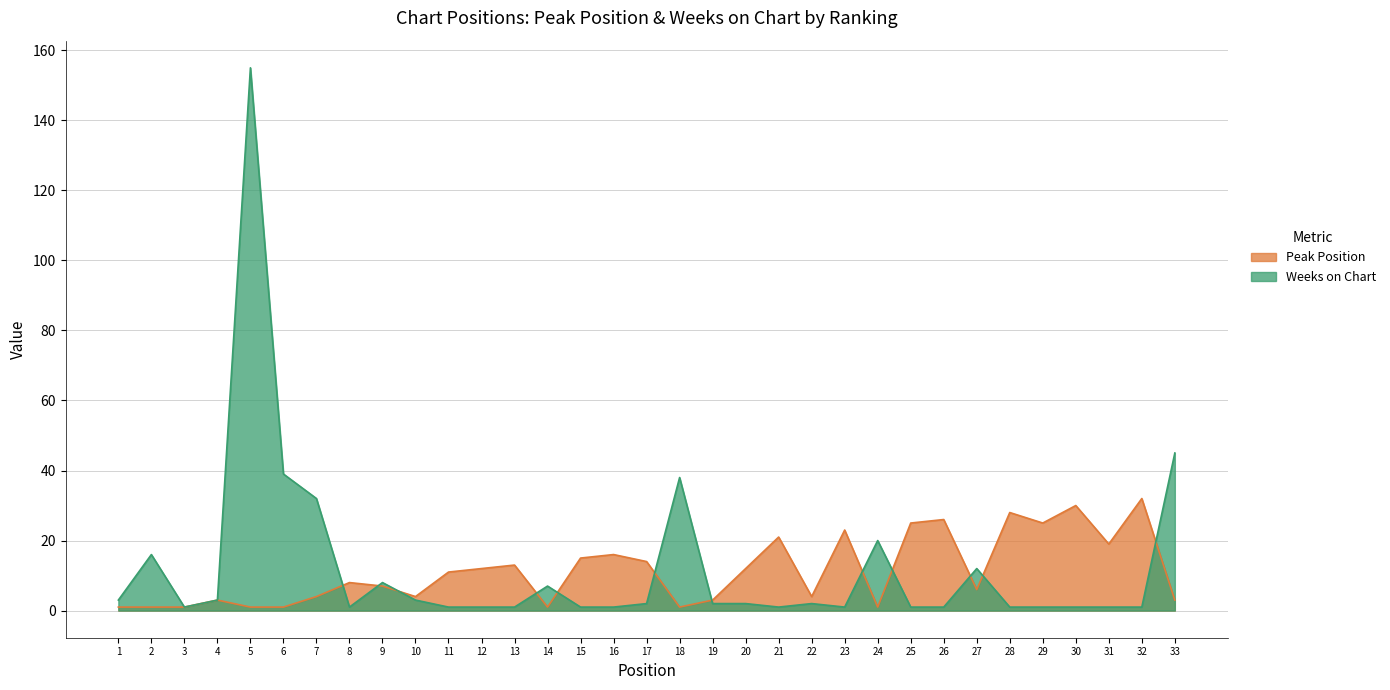

Which label corresponds to the smallest value in the chart?

1